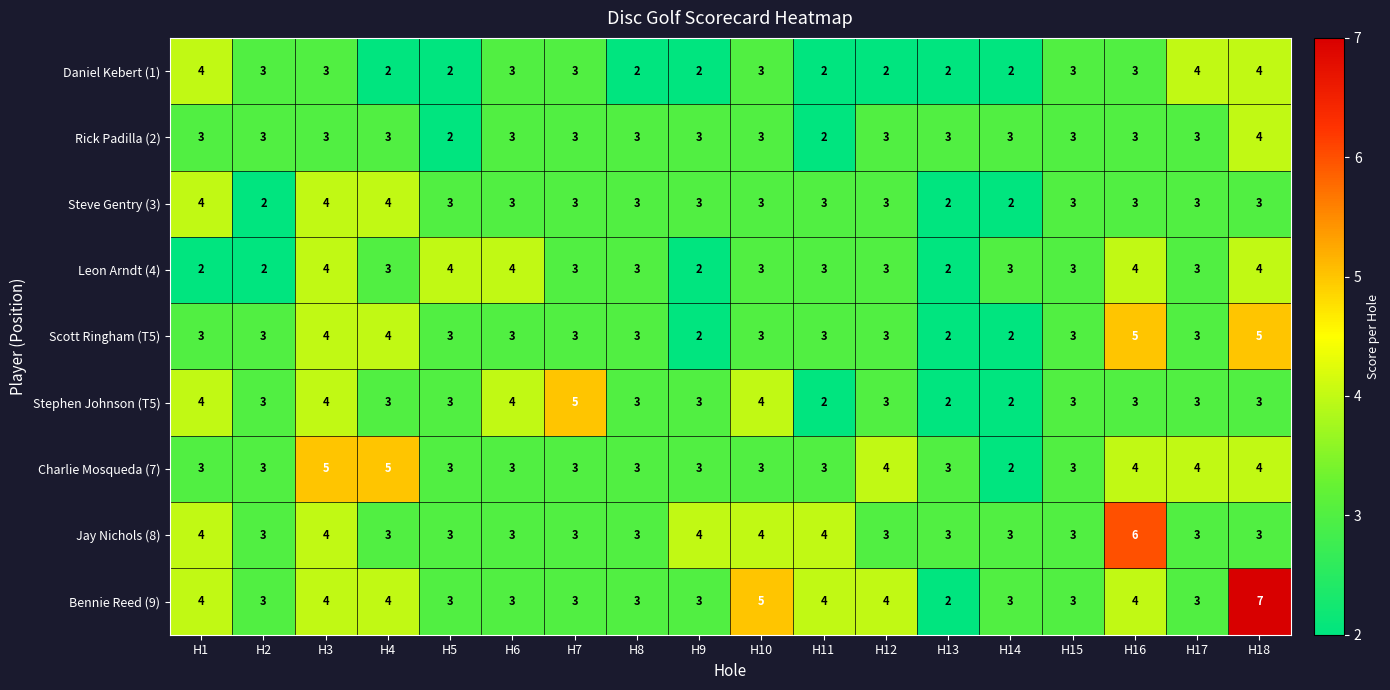

What is the sum of all Leon Arndt (4) values?

55